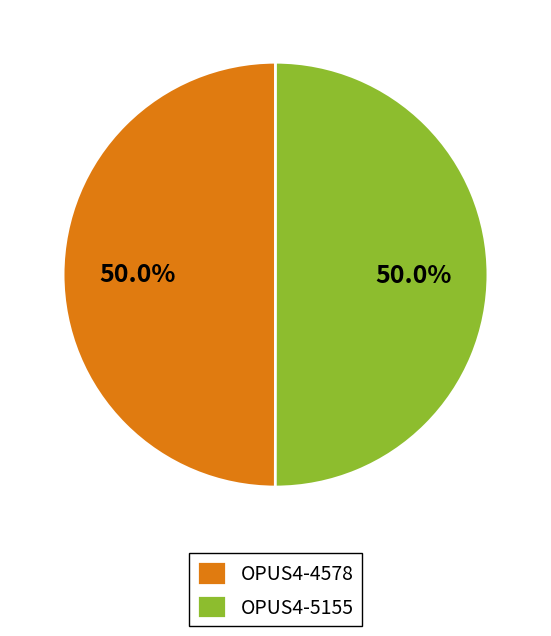

How many segments does this pie chart have?

2